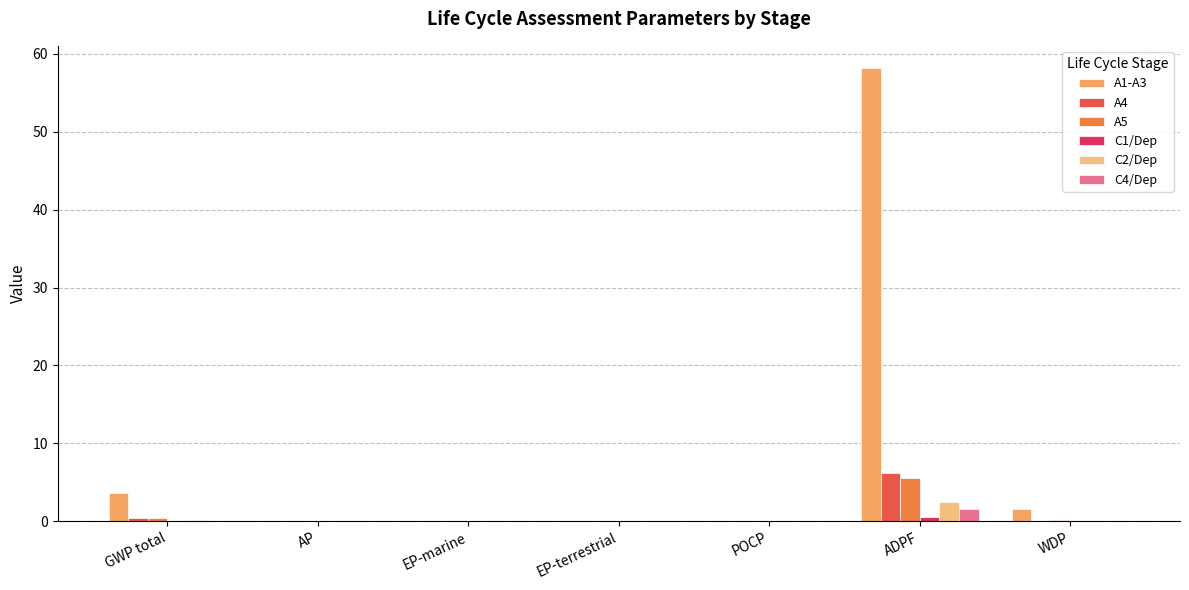

What is the average value of the C4/Dep series?

0.3